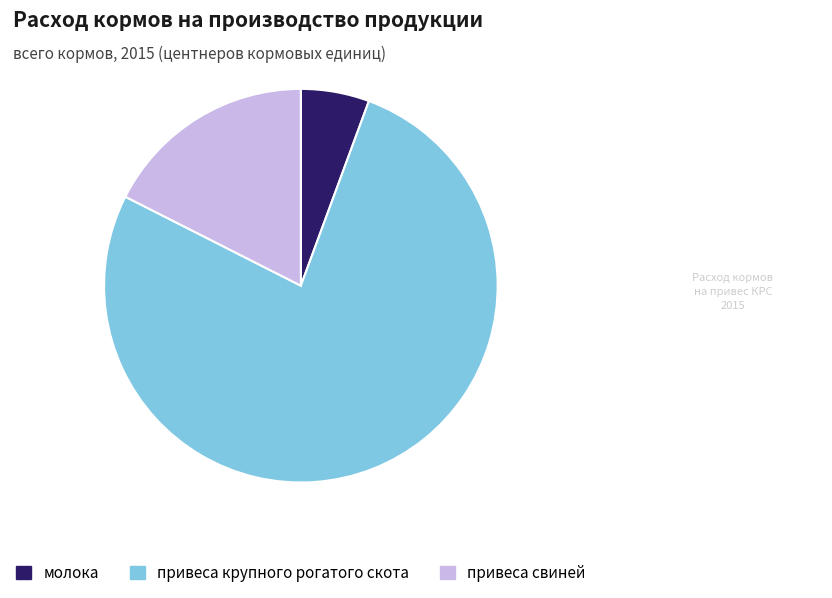

Rank the categories by value from lowest to highest.

молока, привеса свиней, привеса крупного рогатого скота